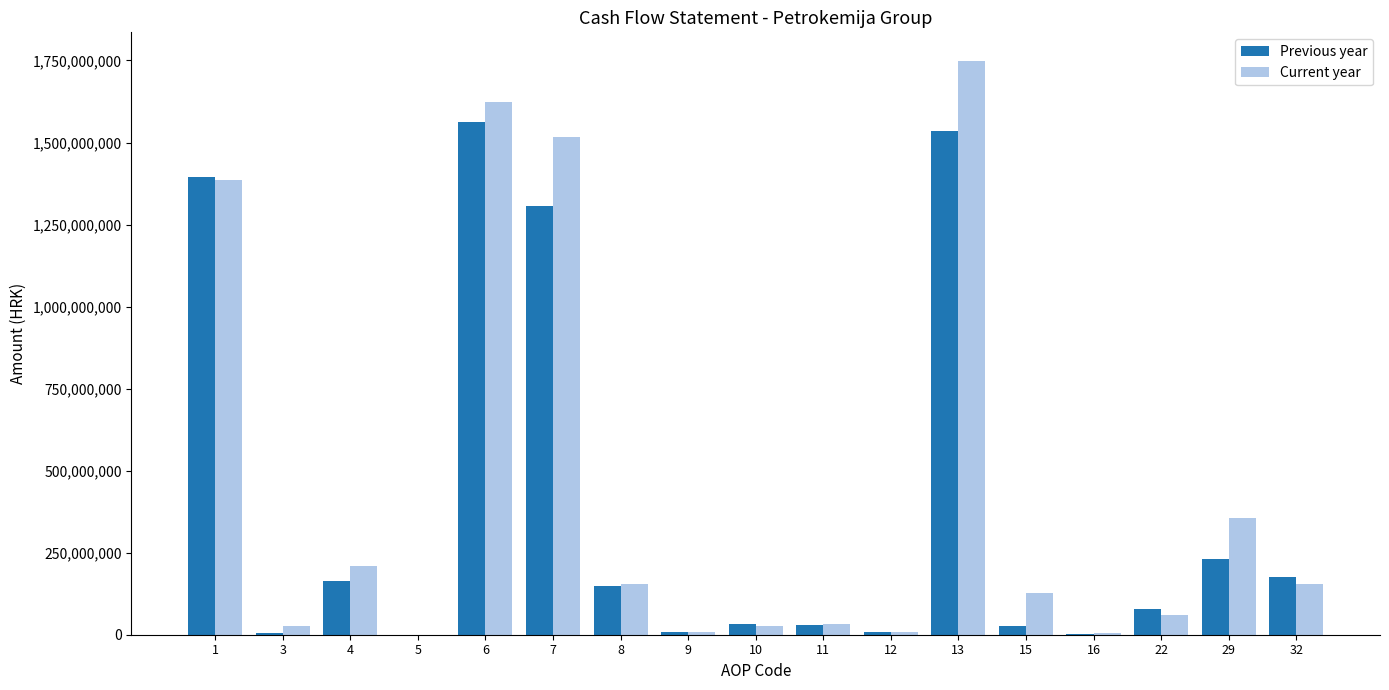

What value does the Current year series have at 11, to the nearest 10?

31242280